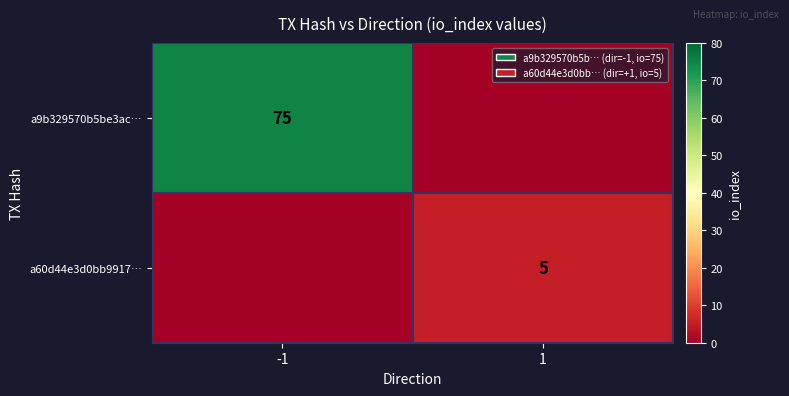

Is it true that a9b329570b5be3ac… equals 50 at -1?

False